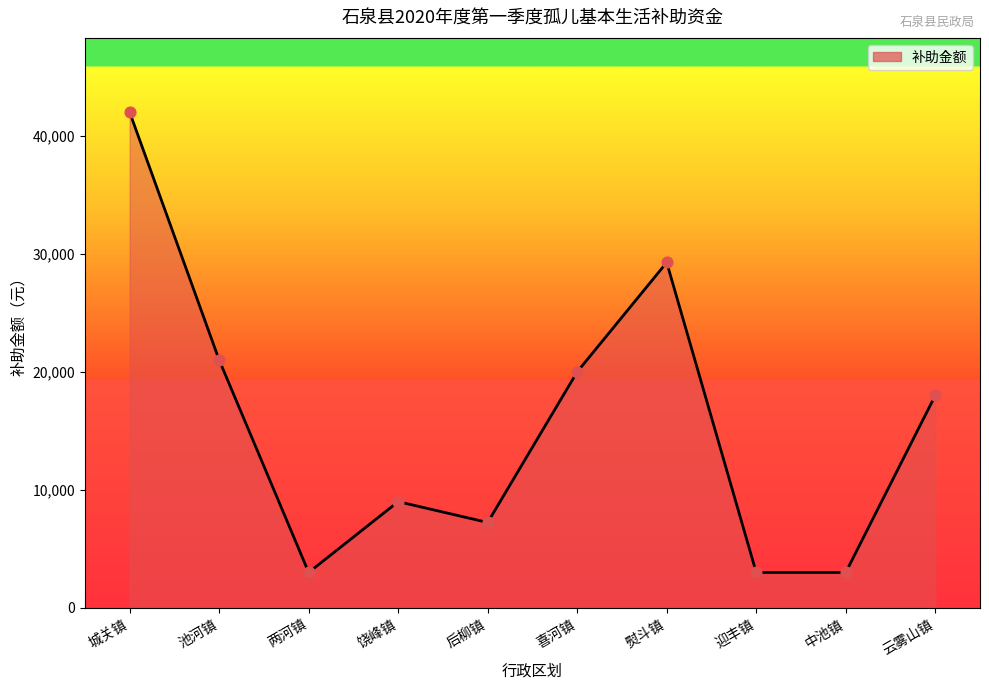

What is the change in value from 城关镇 to 中池镇?

-39000